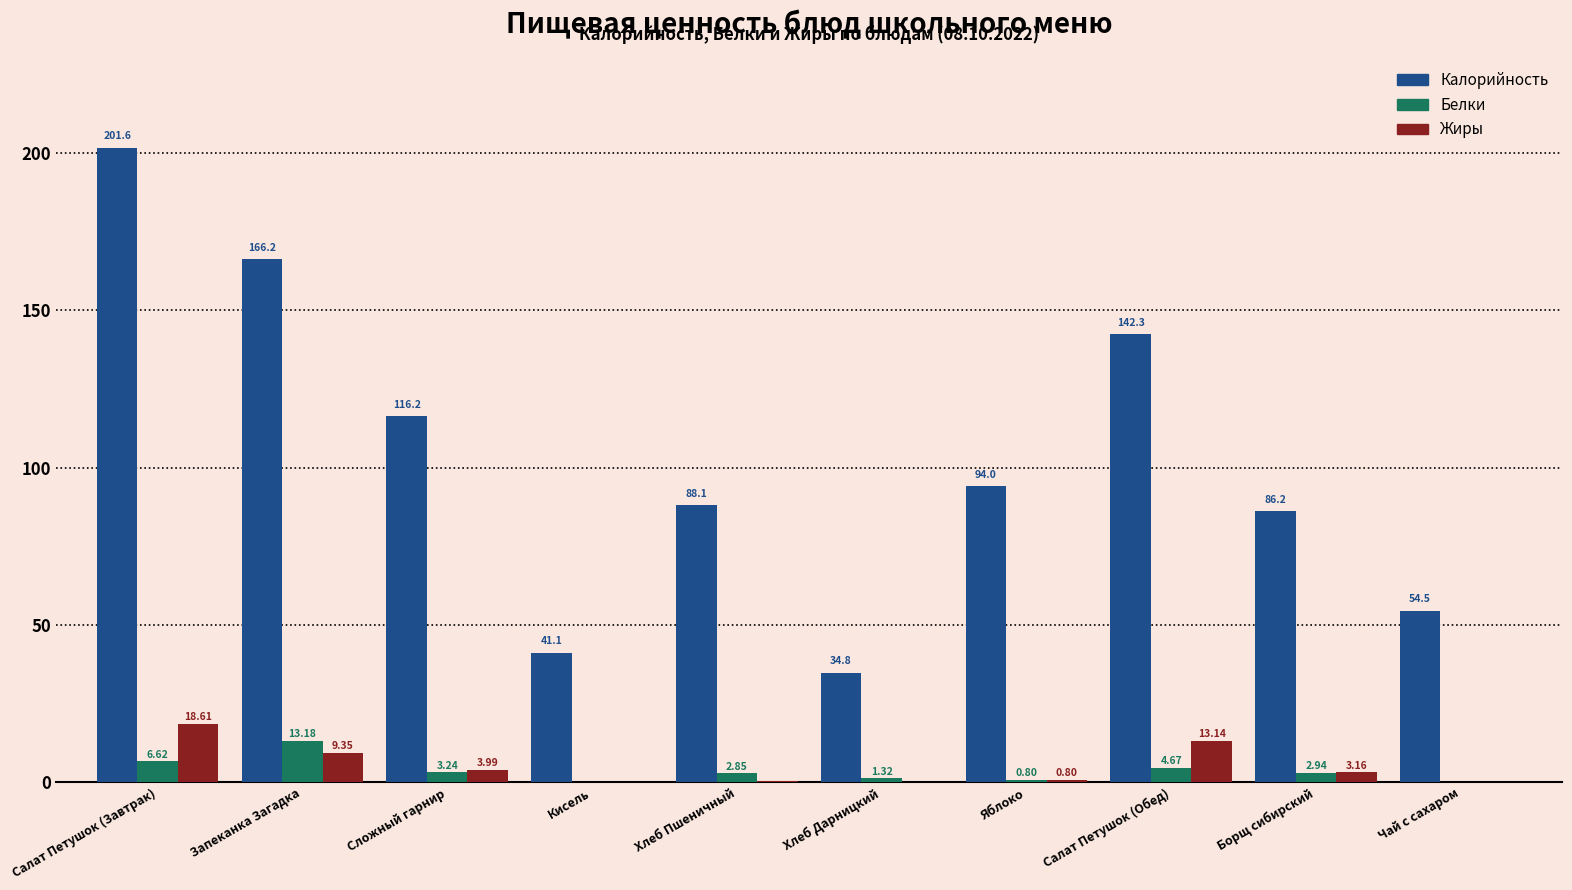

Which category has the highest value in the Белки series?

Запеканка Загадка